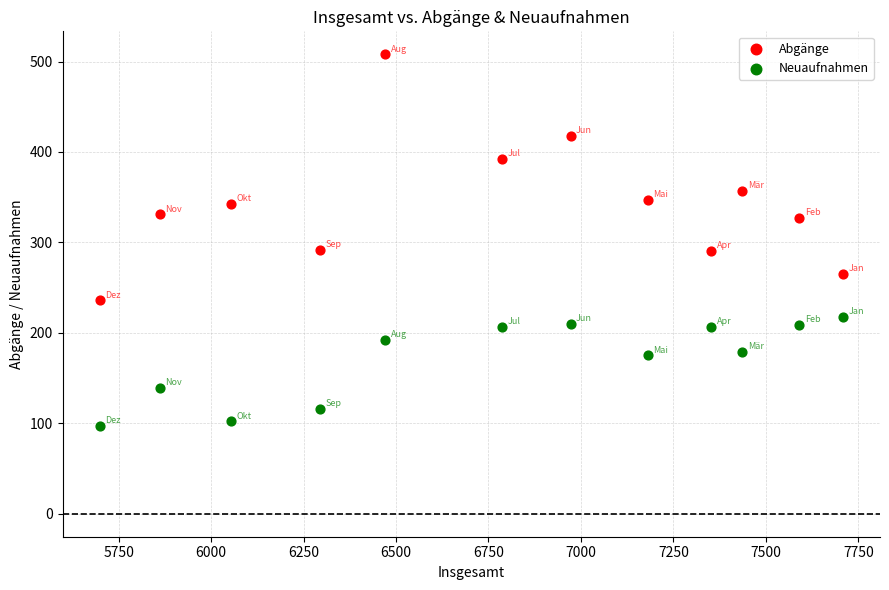

Which series has the largest Y range (max minus min)?

Abgänge